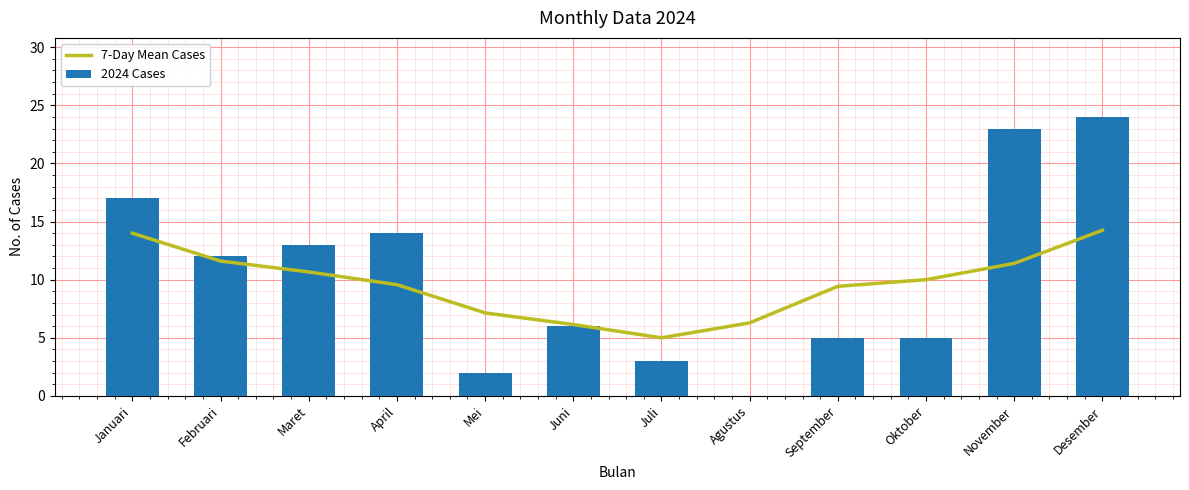

List the series in order of their peak value, highest first.

2024 Cases, 7-Day Mean Cases